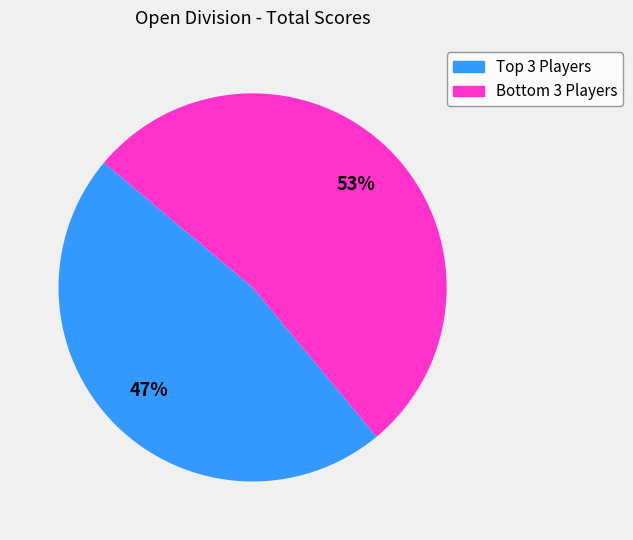

Does any single category account for the majority?

Yes